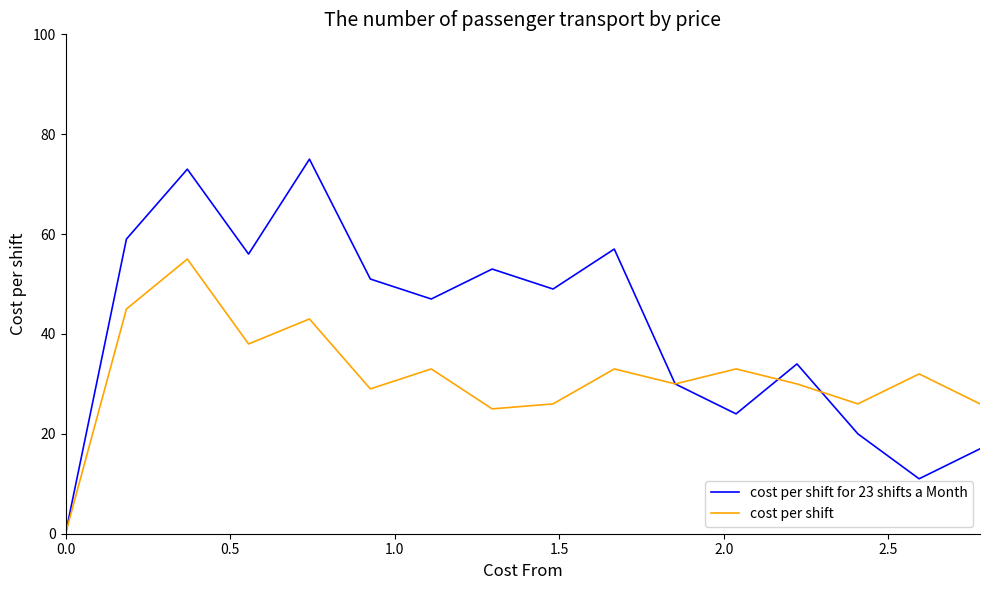

Which series has the largest range (max minus min)?

cost per shift for 23 shifts a Month